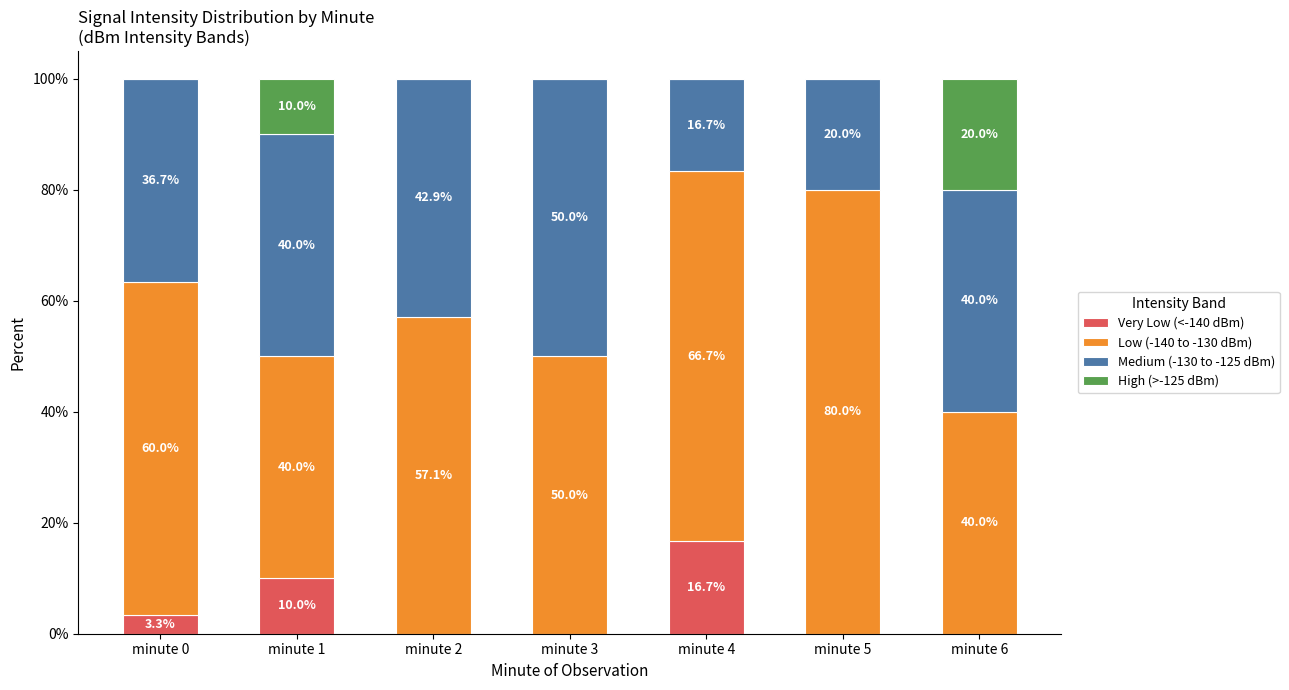

What is the total value across all series at minute 0?

100.0